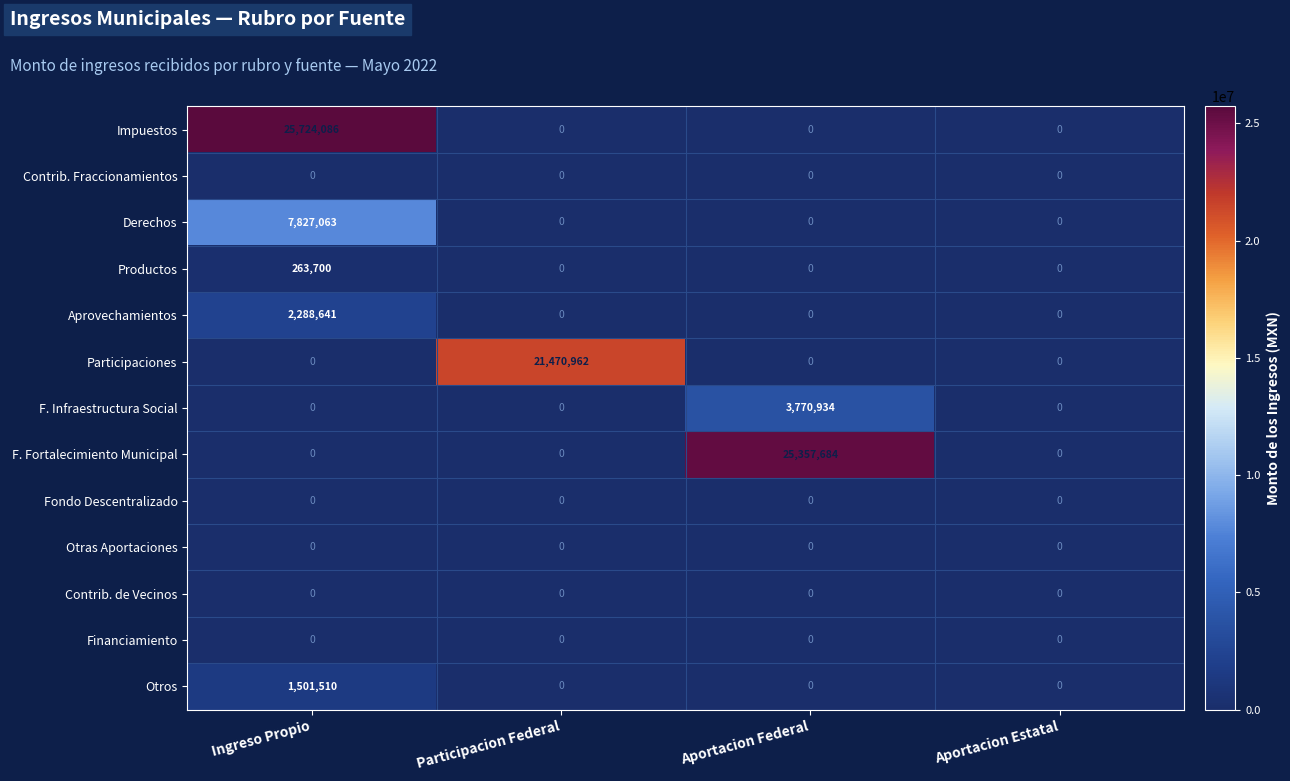

What is the average value of the F. Infraestructura Social series?

942734